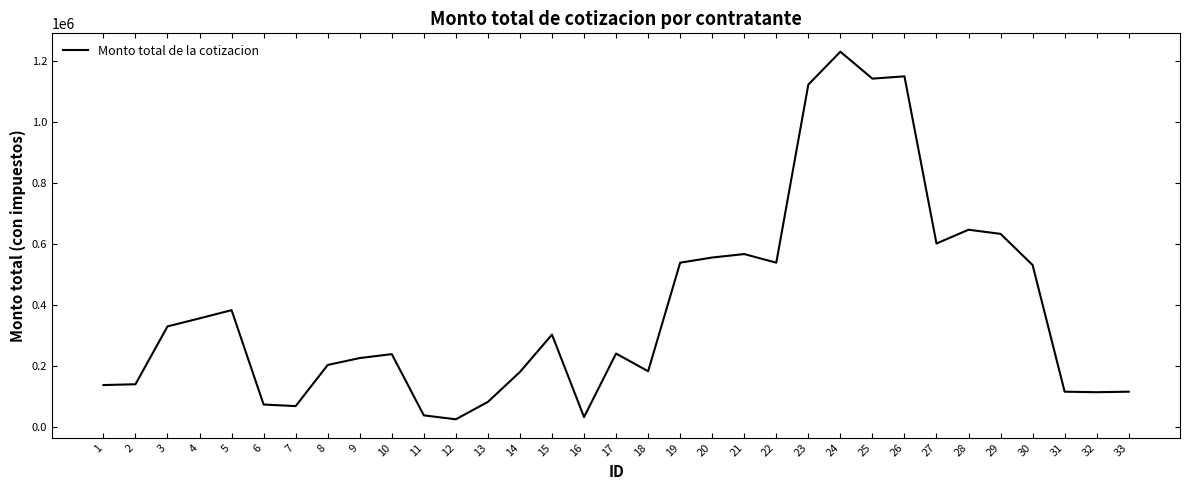

Is it true that the value at 23 is 277331.3?

False